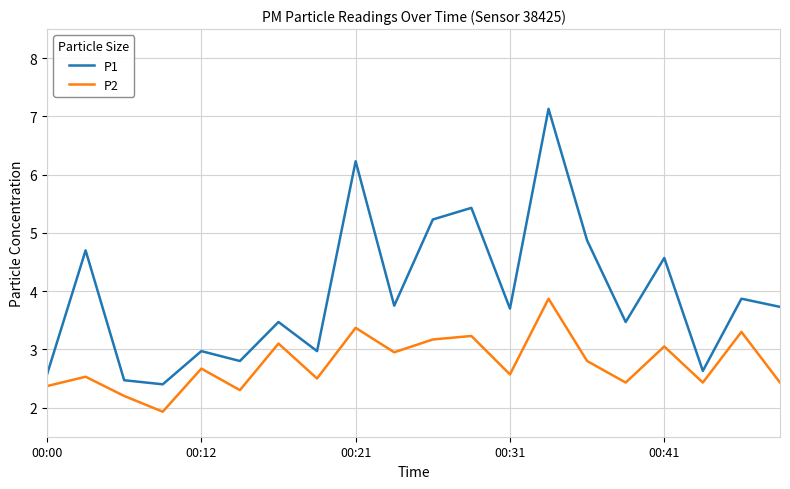

True or false: P2 has more than 0 points higher than both neighbors.

True